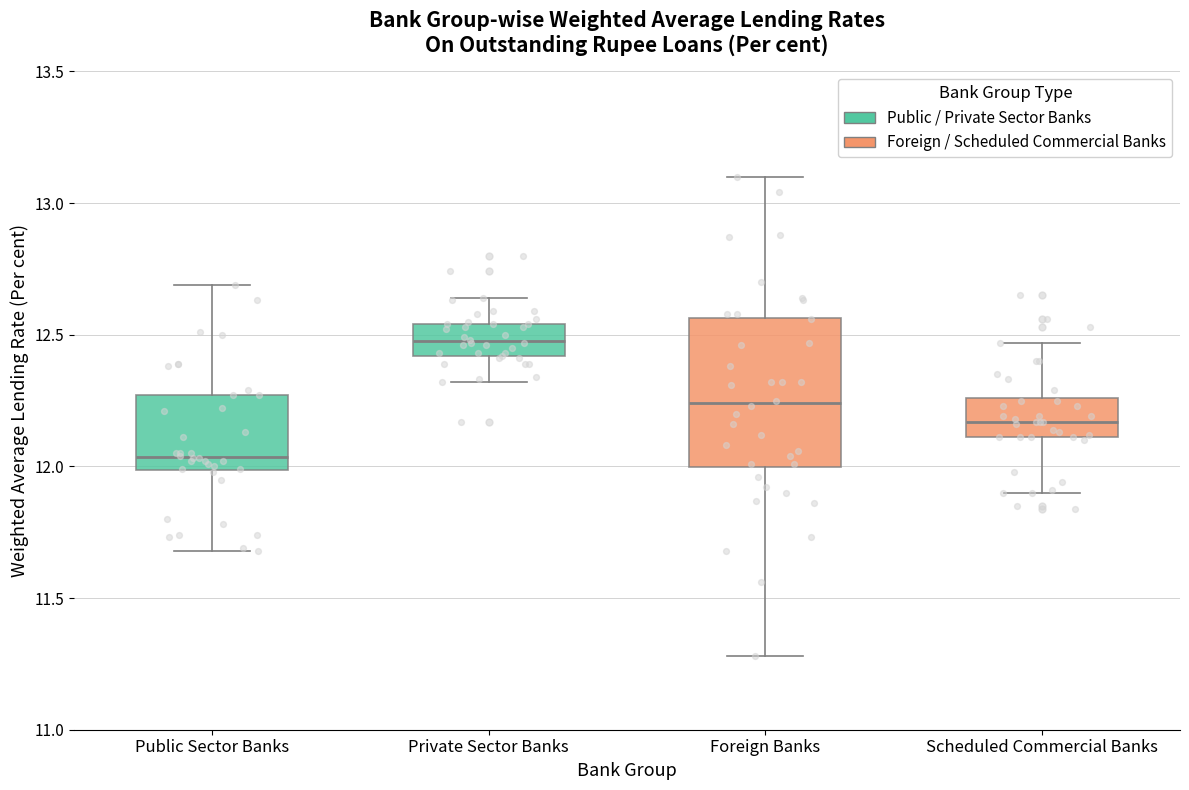

Which box has the highest median line?

Private Sector Banks